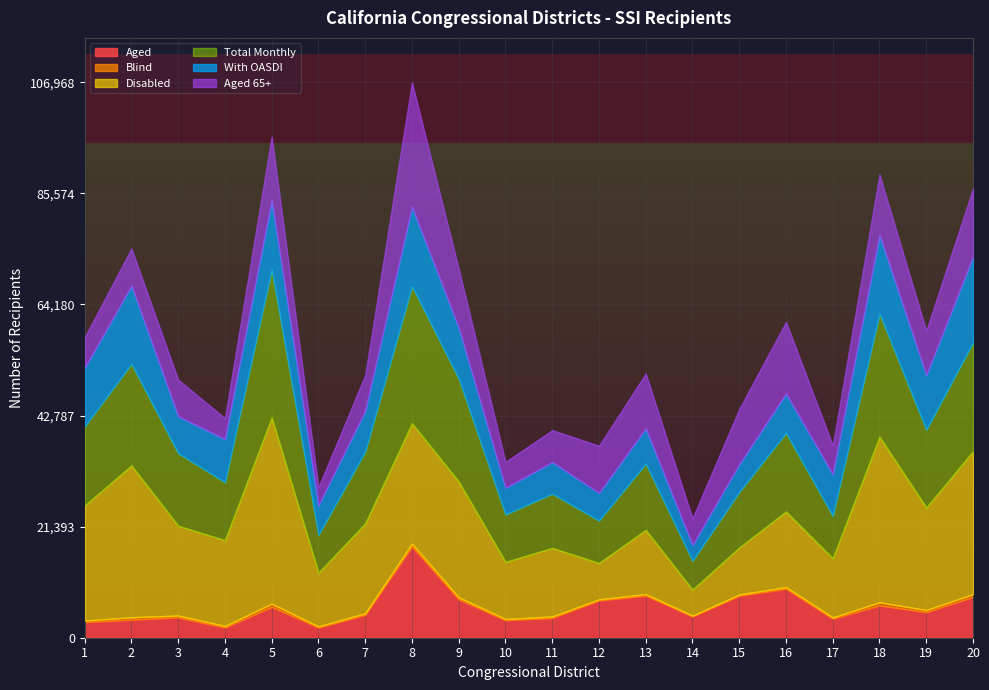

Where do Aged 65+ and Total Monthly first cross each other?

11 and 12